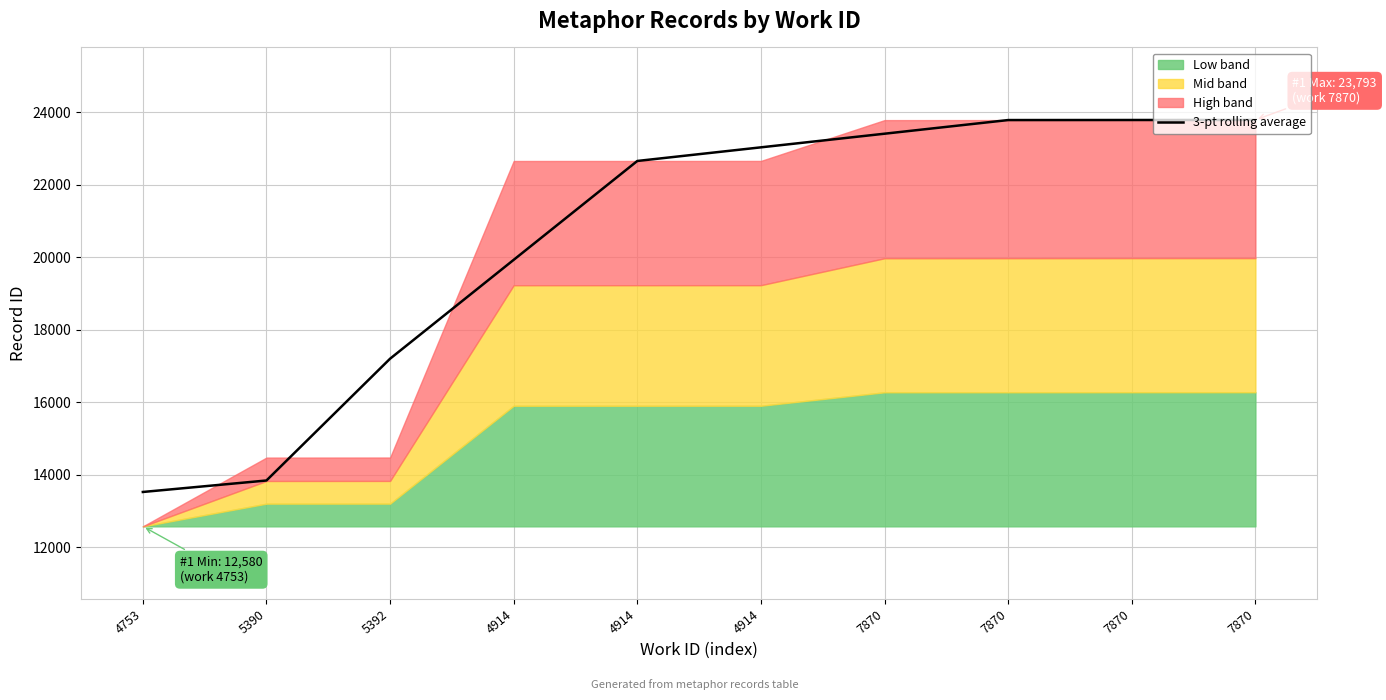

Is it true that the value at 7870 is 31001.2?

False